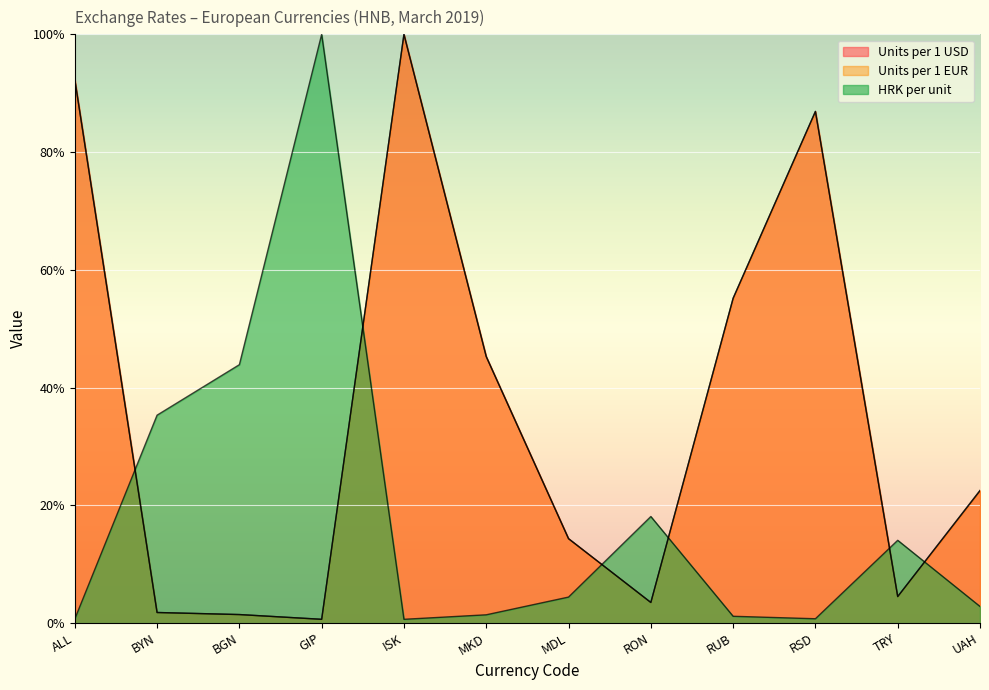

What is the value of the HRK per unit point at the 4th from the left?

100.0